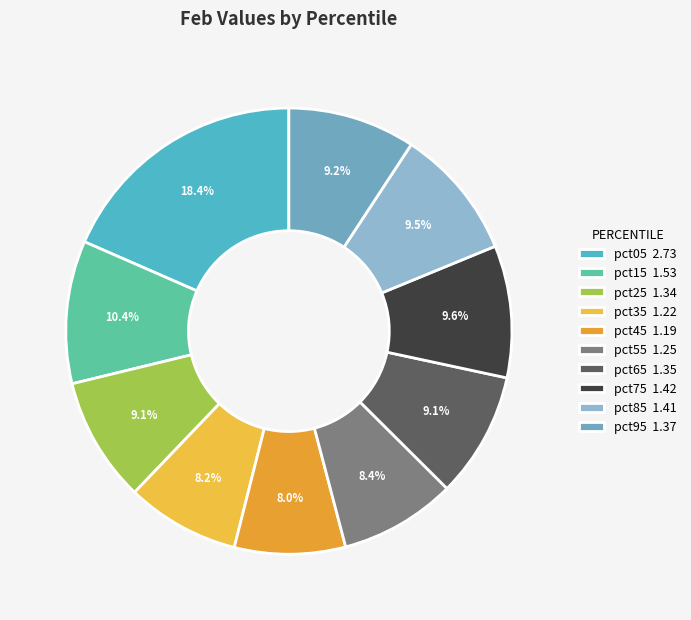

How many segments does this pie chart have?

10